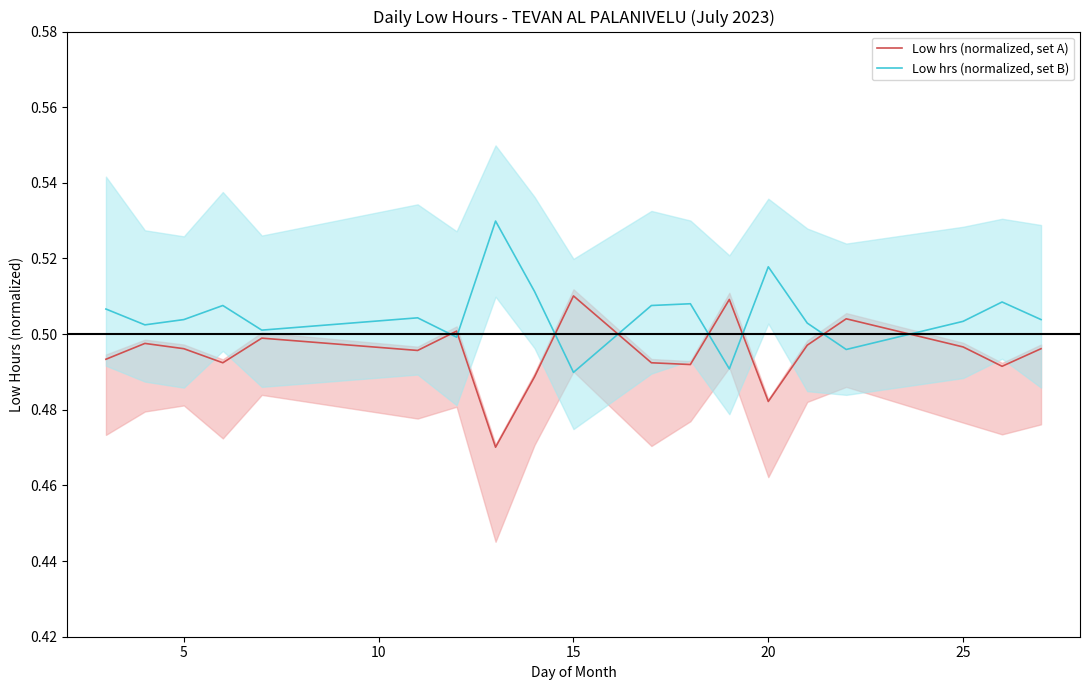

How many intersections are there between Low hrs (normalized, set B) and Low hrs (normalized, set A)?

8